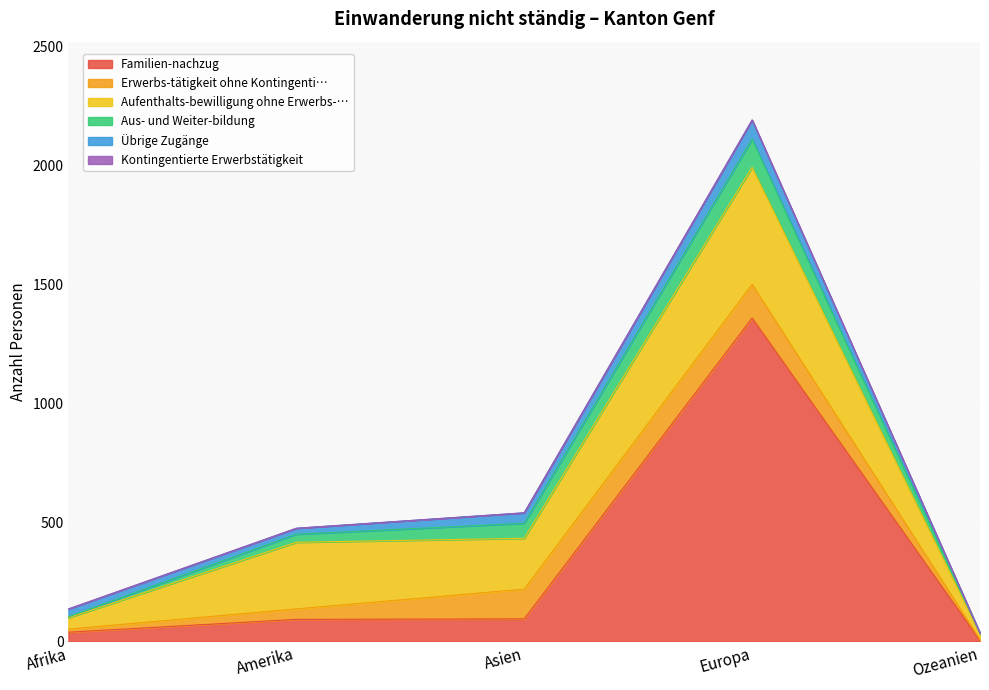

True or false: Aufenthalts-bewilligung ohne Erwerbs-… has more than 1 points higher than both neighbors.

True